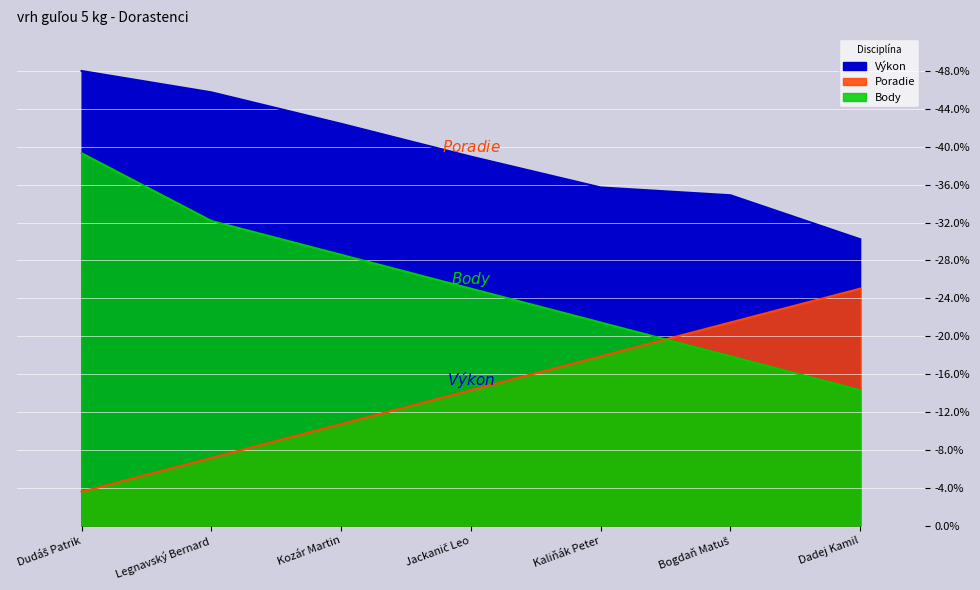

What is the difference between the second highest and second lowest values in the Výkon series?

10.9